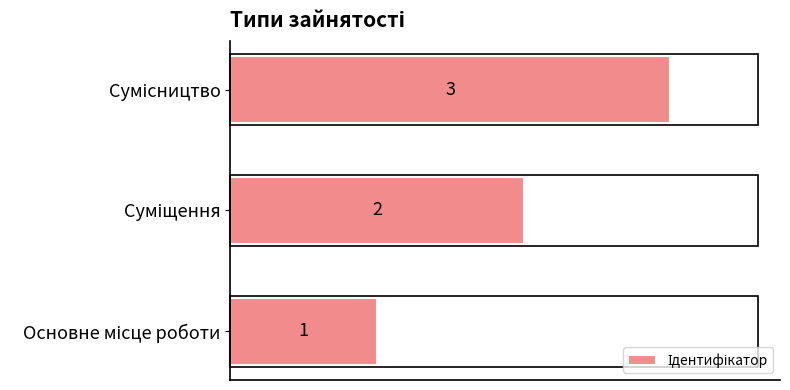

What is the average value?

2